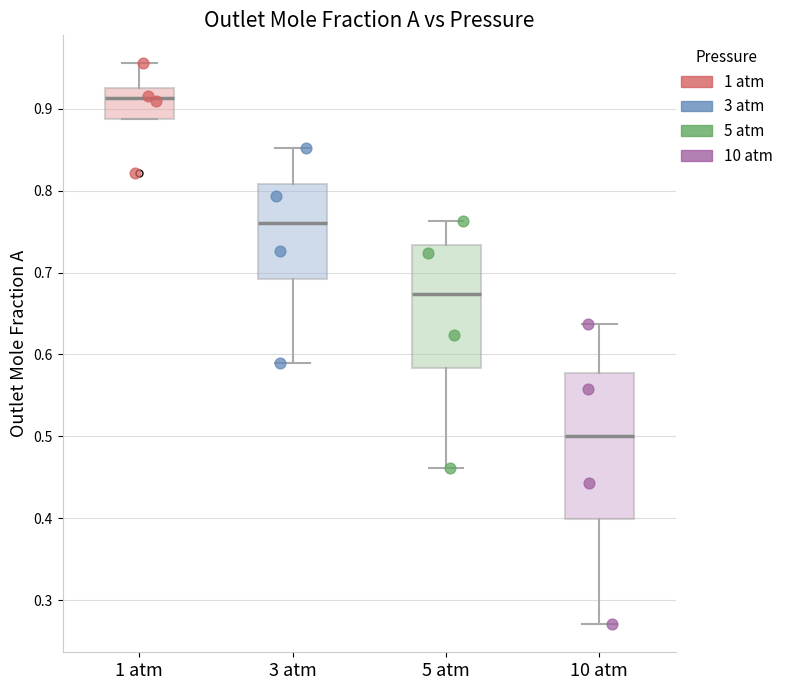

Reading left to right, transcribe this box plot: for each box, give where its median line is, the range the box spans, and where its two whiskers end, as read against the y-axis. The values are not printed on the chart, so give them approximately, as read against the axis.

1 atm: median 0.91, box 0.89 to 0.93, whiskers 0.89 to 0.96
3 atm: median 0.76, box 0.69 to 0.81, whiskers 0.59 to 0.85
5 atm: median 0.67, box 0.58 to 0.73, whiskers 0.46 to 0.76
10 atm: median 0.50, box 0.40 to 0.58, whiskers 0.27 to 0.64